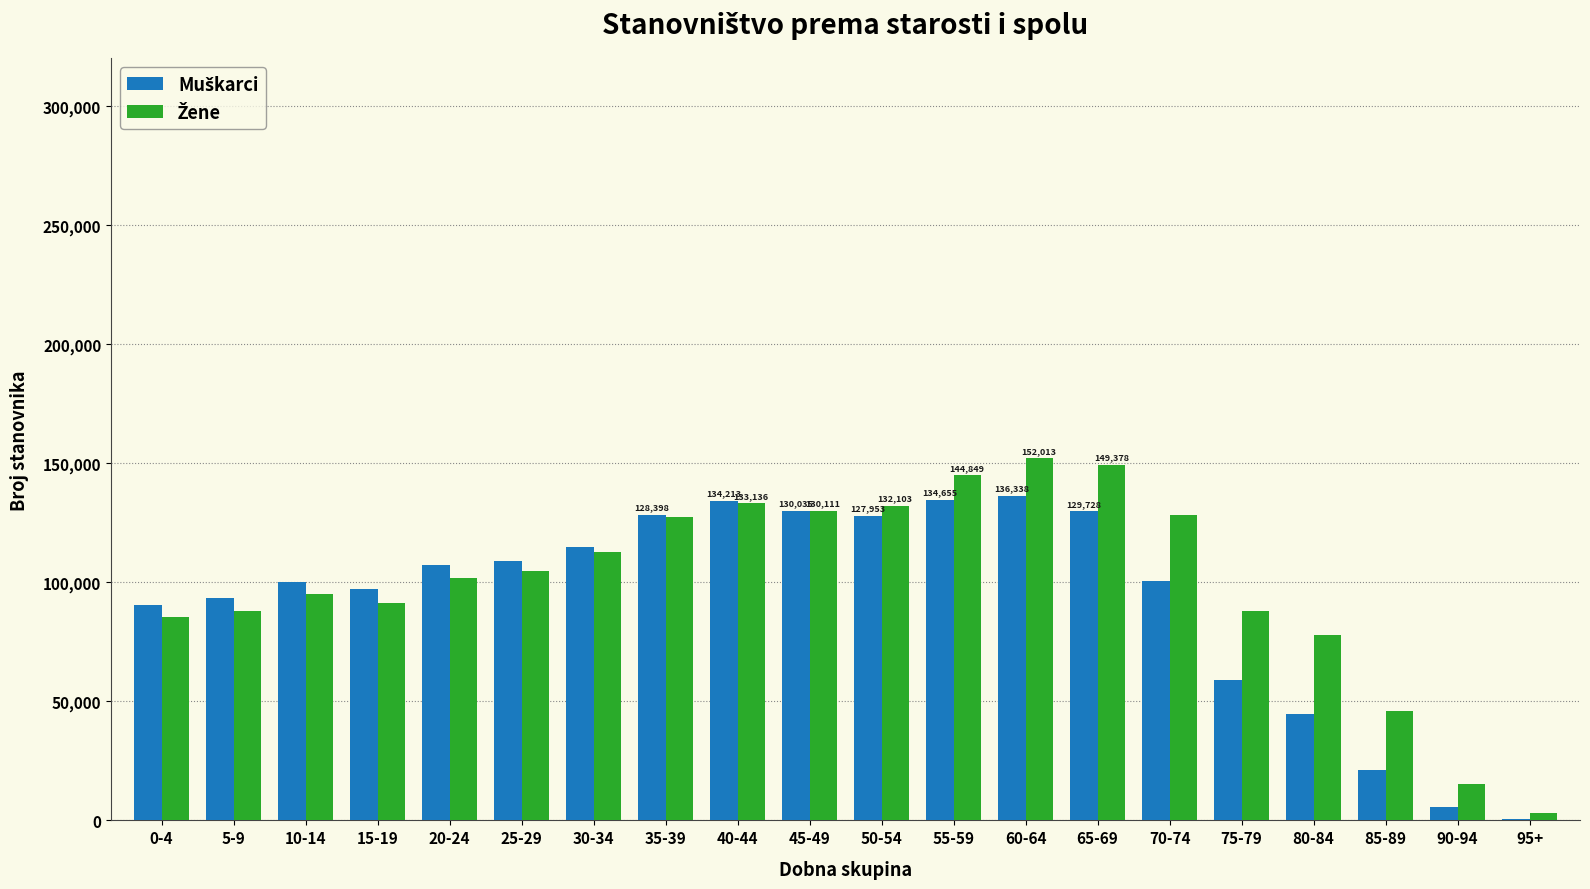

What is the total value across all series at 30-34?

227551